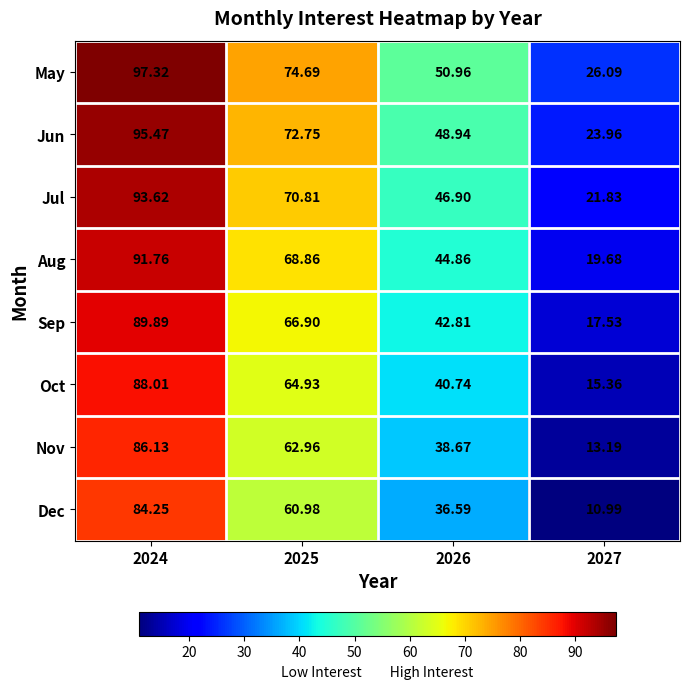

Between 2024 and 2027, which series saw the biggest shift?

Dec